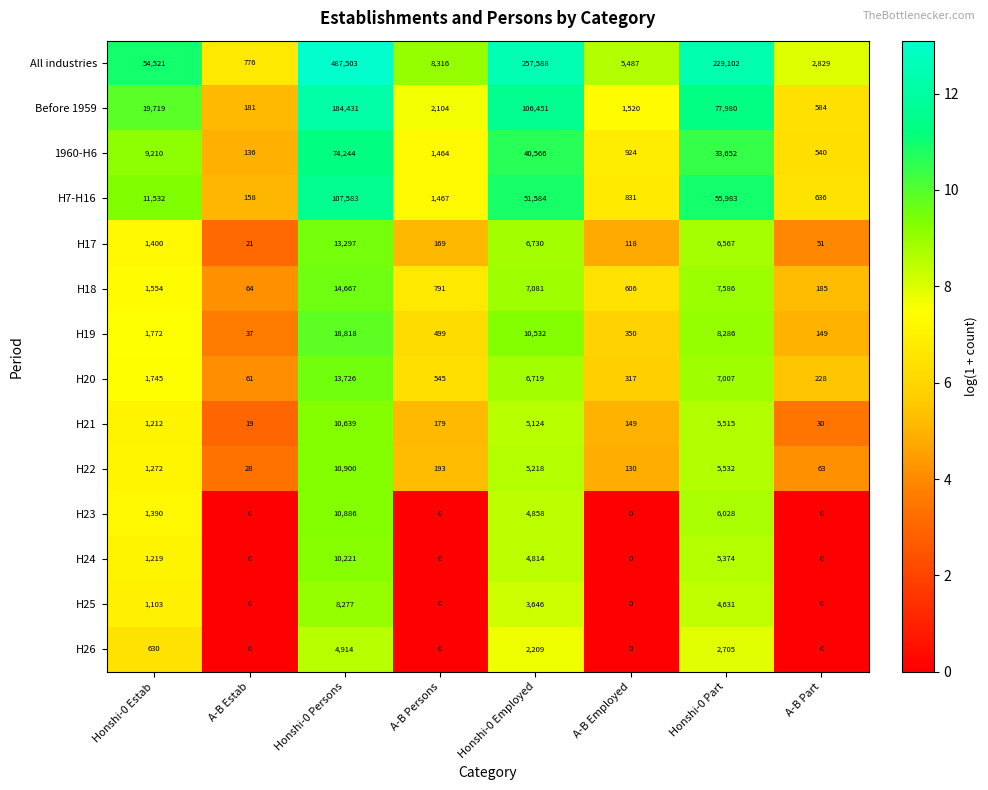

The value of H26 at A-B Estab is 0. True or false?

True